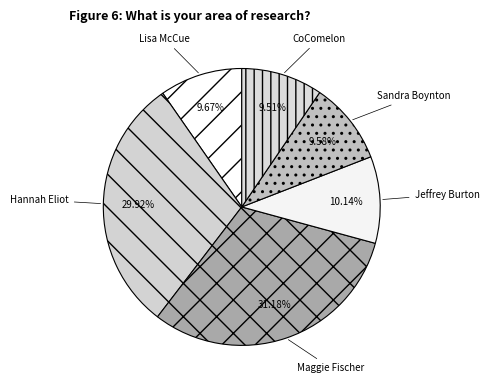

Is the sum of Sandra Boynton and Maggie Fischer greater than half?

No